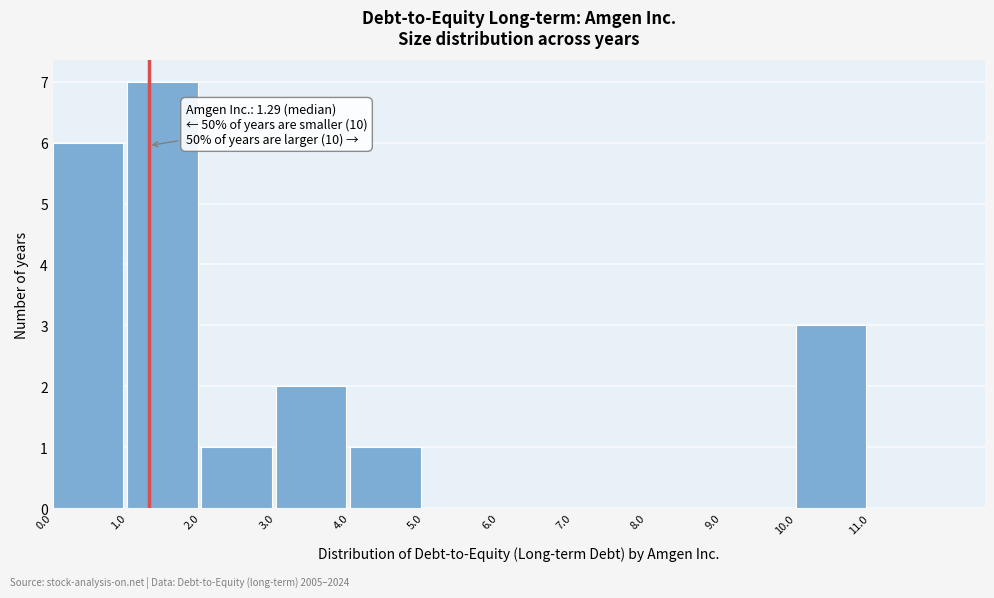

Over which range of the x-axis is the bar tallest?

1 to 2